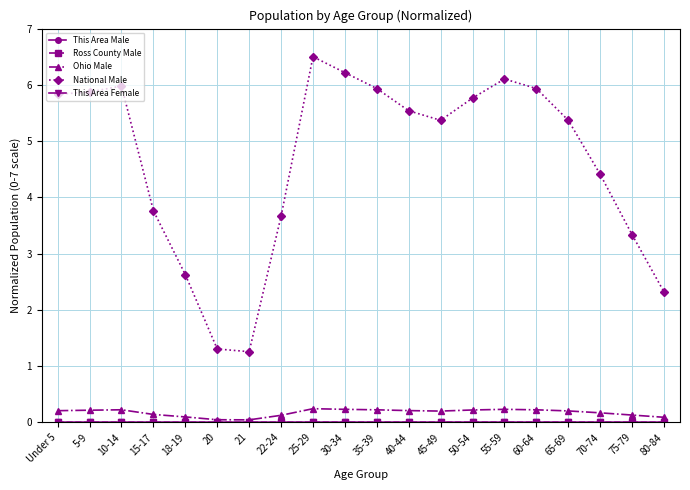

Is the value of Ohio Male at 70-74 greater than the value of National Male at 15-17?

No